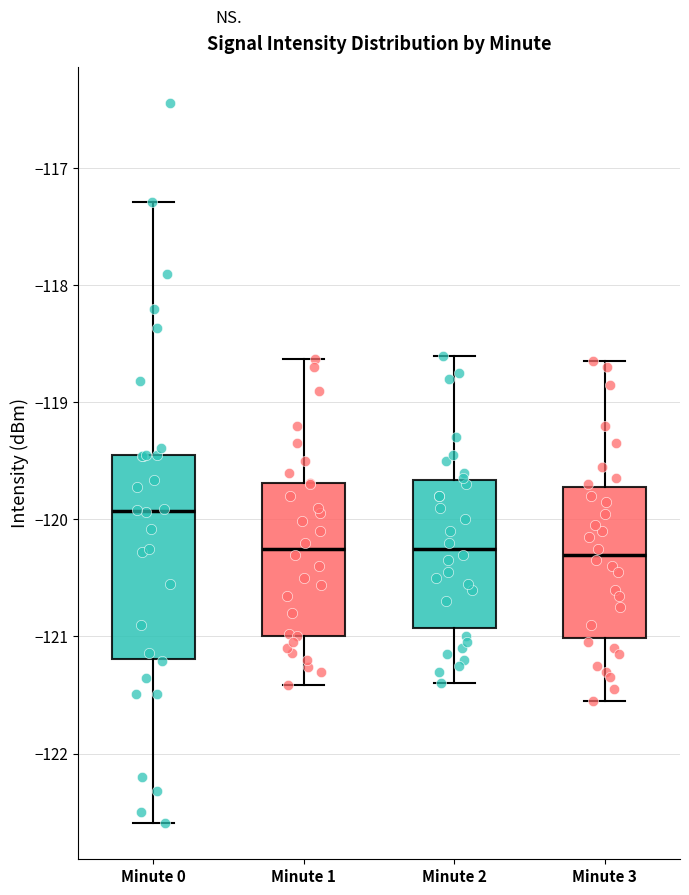

Where does the lower whisker of the box for Minute 3 end on the y-axis? The values are not printed on the chart, so give them approximately, as read against the axis.

-121.5